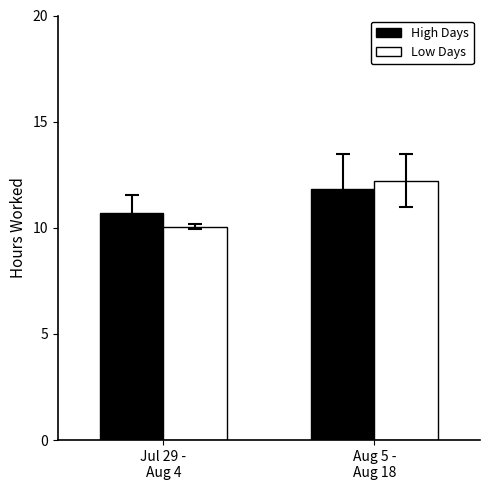

What is the smallest value displayed?

10.1